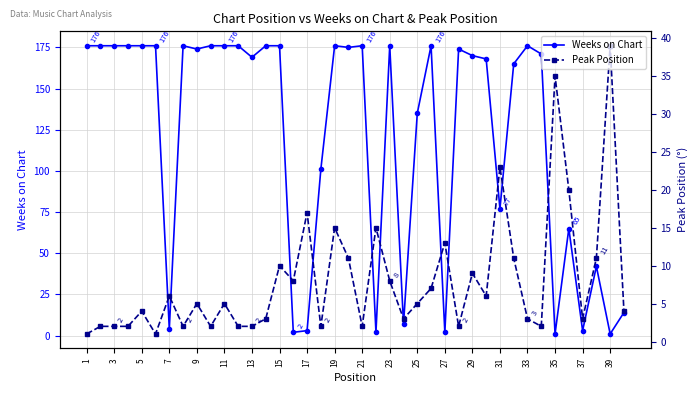

What is the maximum value for Peak Position?

39